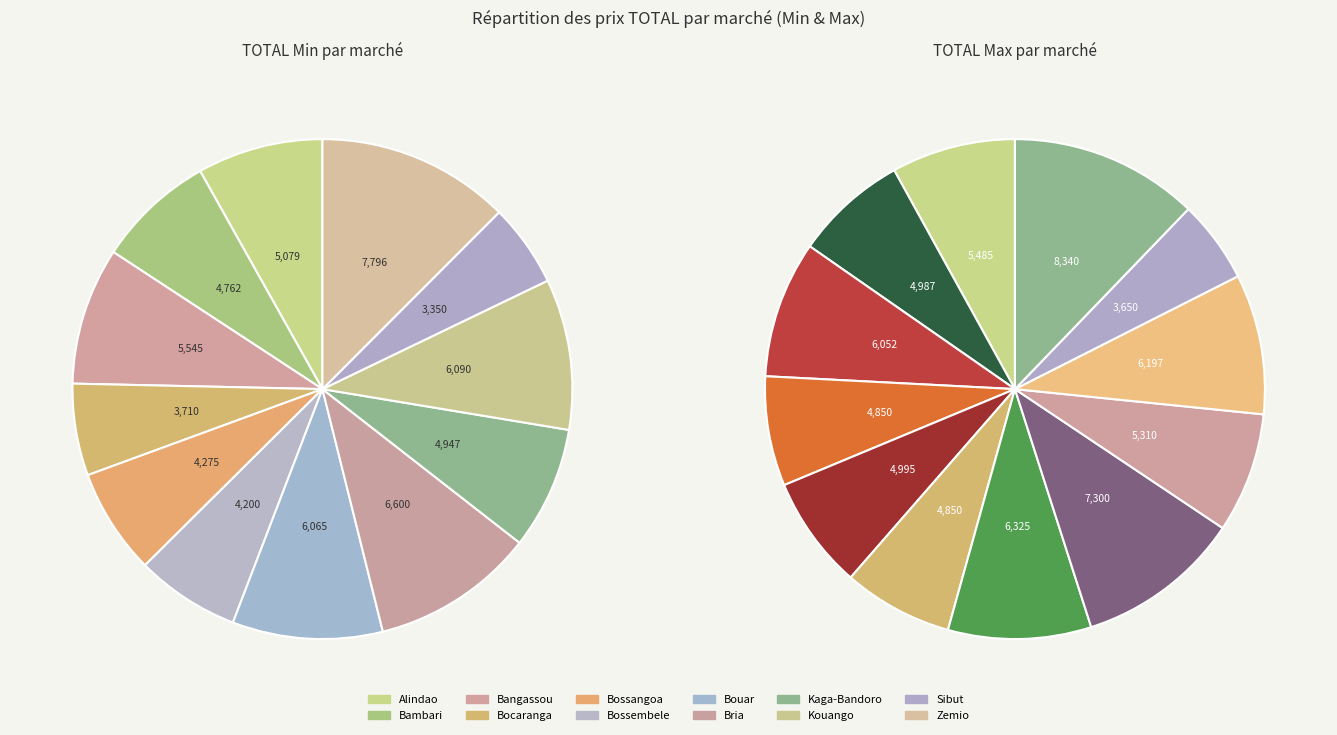

Does values_min represent more than half of the total?

No